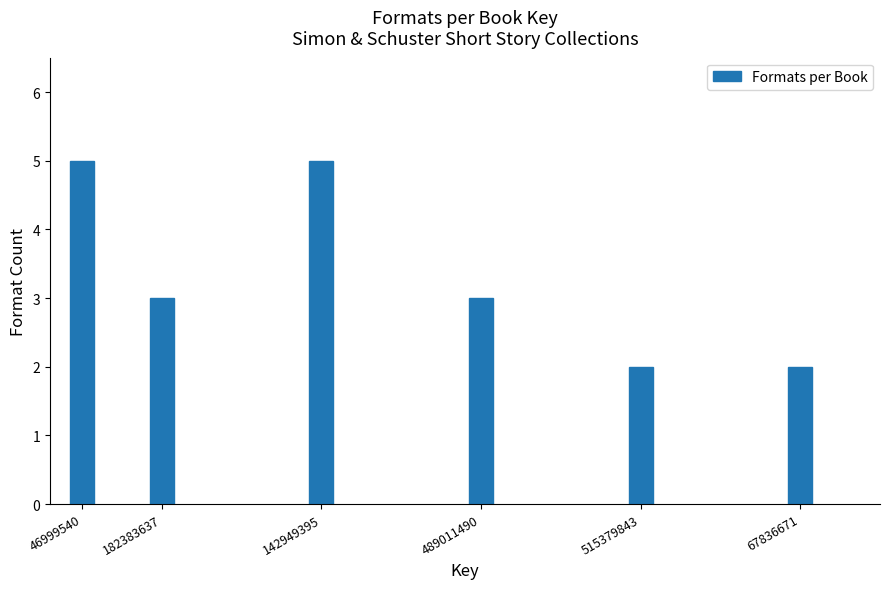

Reading left to right, what are all the values shown in this chart?

5	3	5	3	2	2